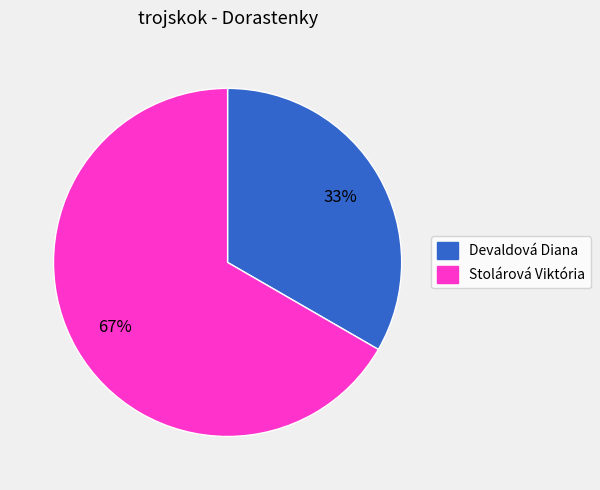

To the nearest percent, what is the average slice percentage?

50%